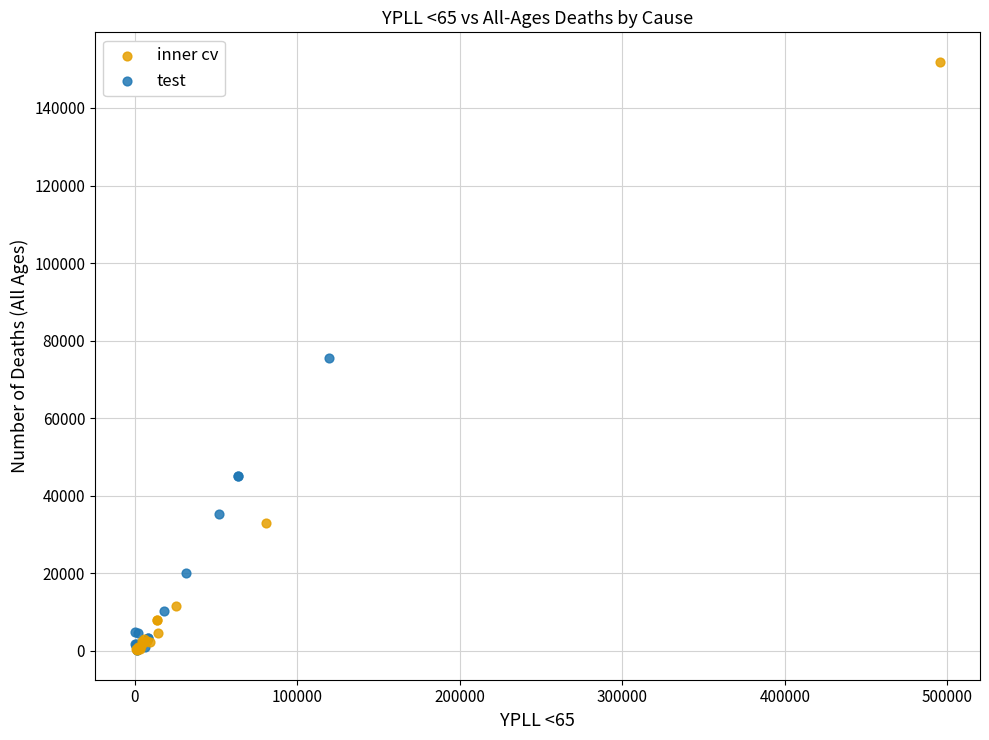

What are all the series names shown in the legend?

inner cv, test